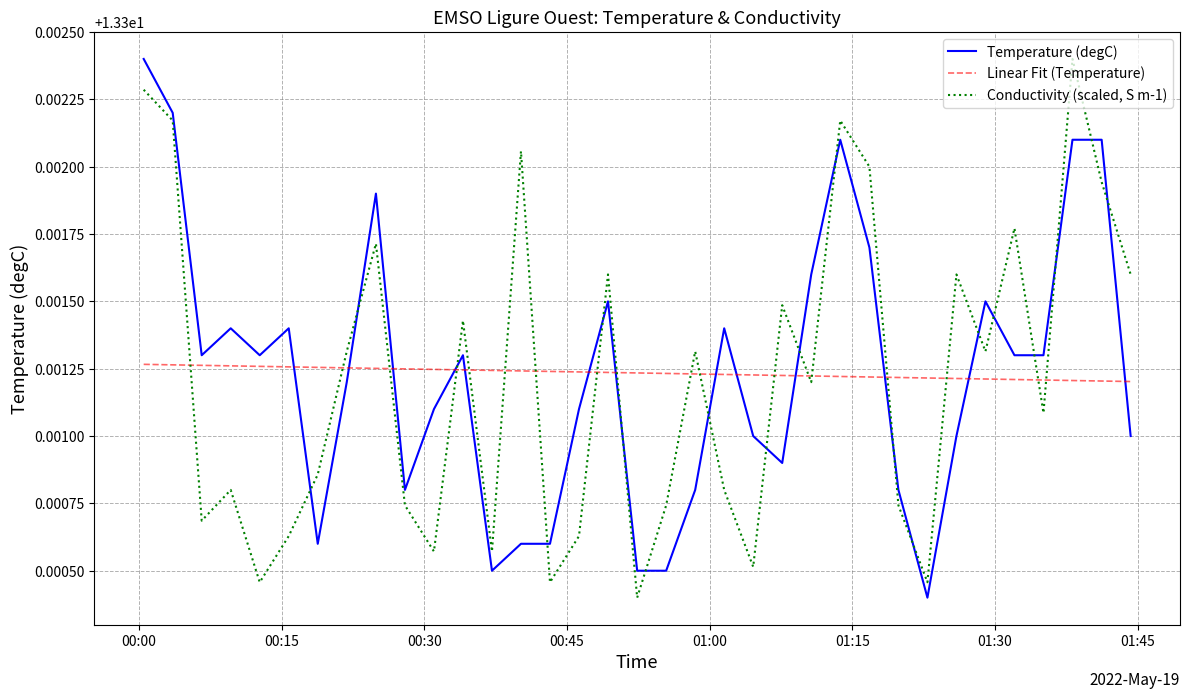

True or false: Temperature (degC) and Conductivity (scaled, S m-1) intersect in this chart.

True